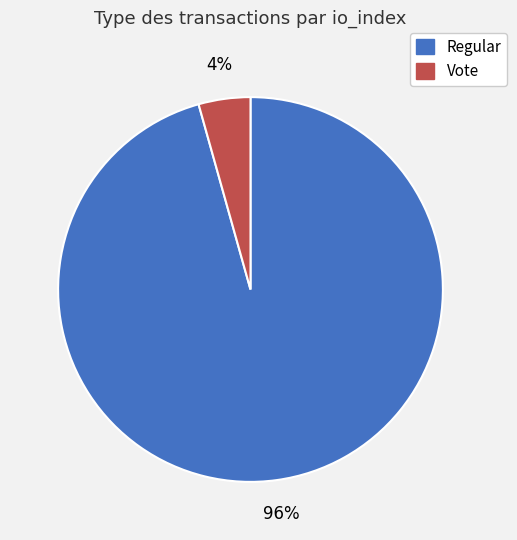

What is the largest slice in the pie chart?

Regular